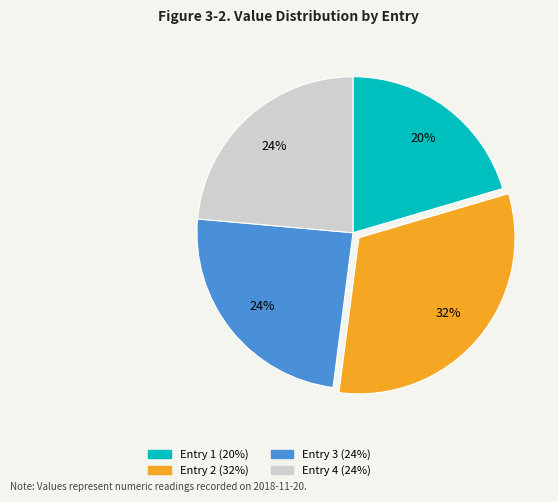

To the nearest percent, what is the average slice percentage?

25%